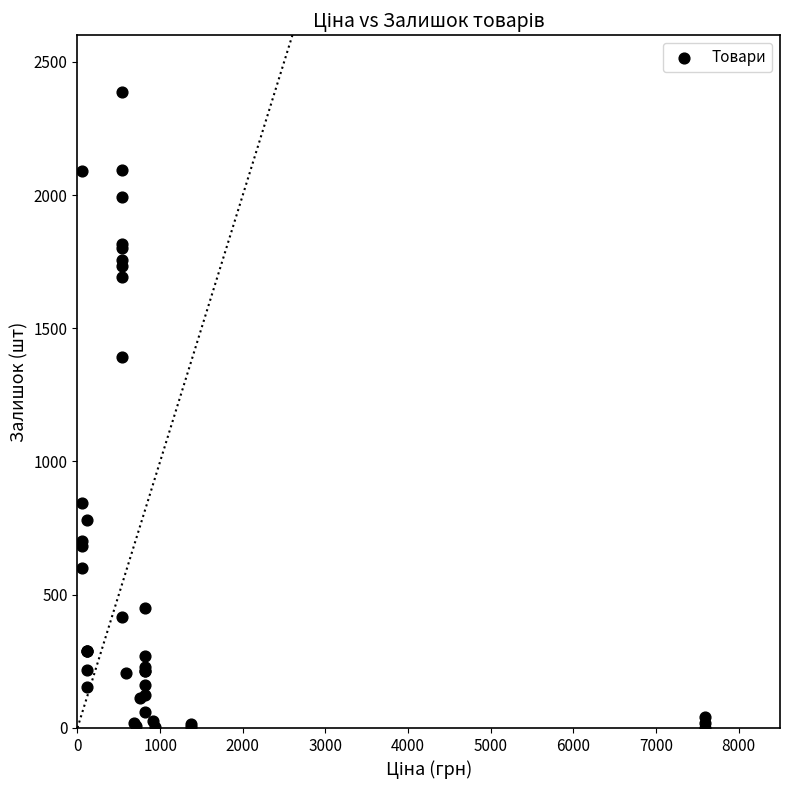

What Y value in the scatter plot is closest to 1194?

1393